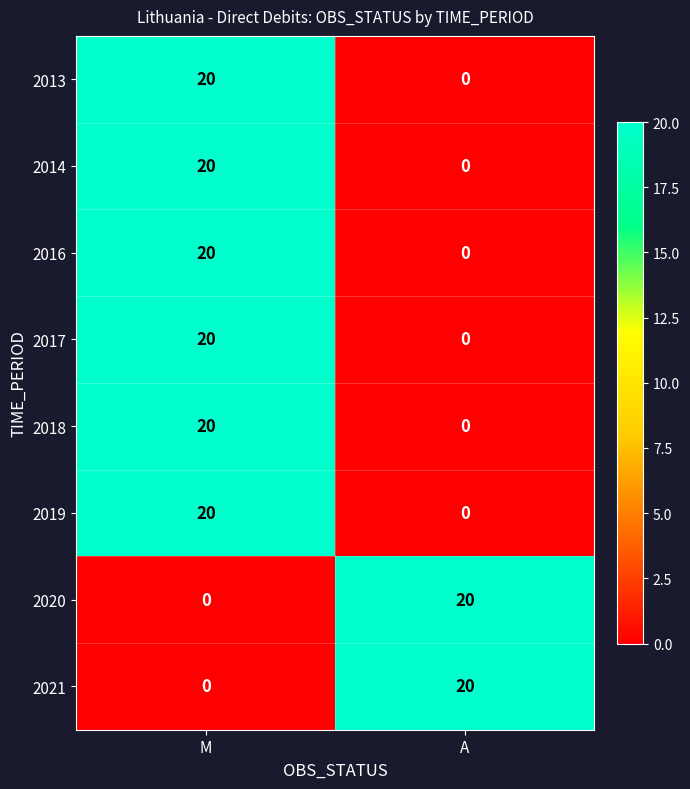

Count the number of data series in this chart.

8